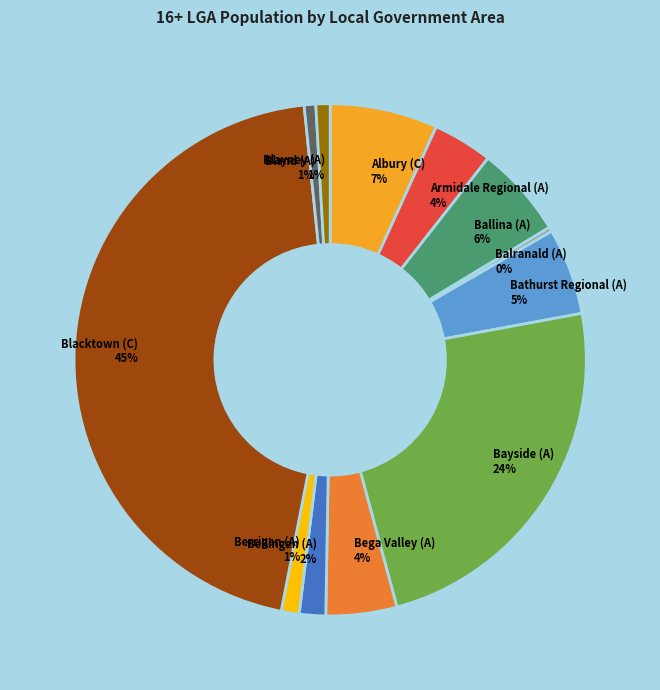

Between Blacktown (C) and Bathurst Regional (A), which is larger?

Blacktown (C)